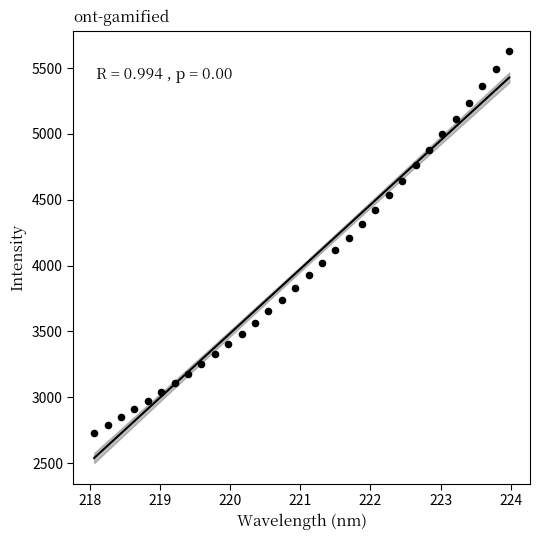

What is the range of Y values (max minus min)?

2897.9